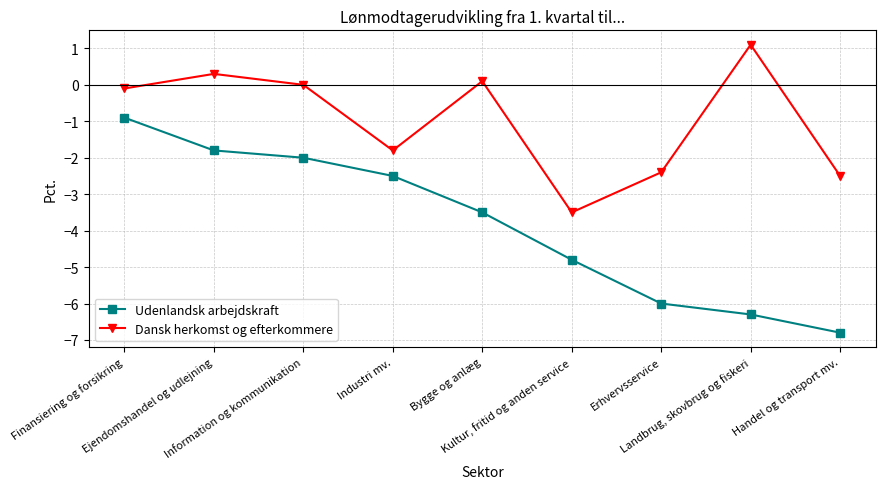

Which series has the largest total across all categories?

Dansk herkomst og efterkommere